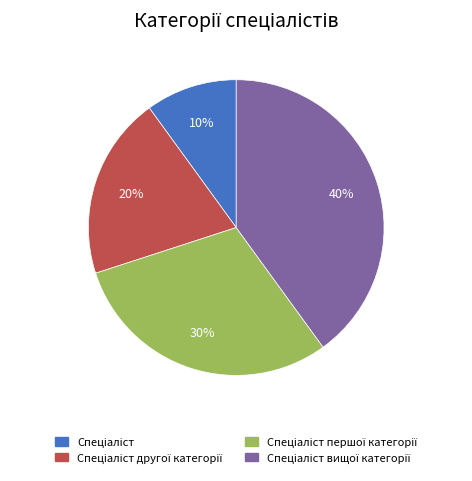

To the nearest percent, what is the average slice percentage?

25%